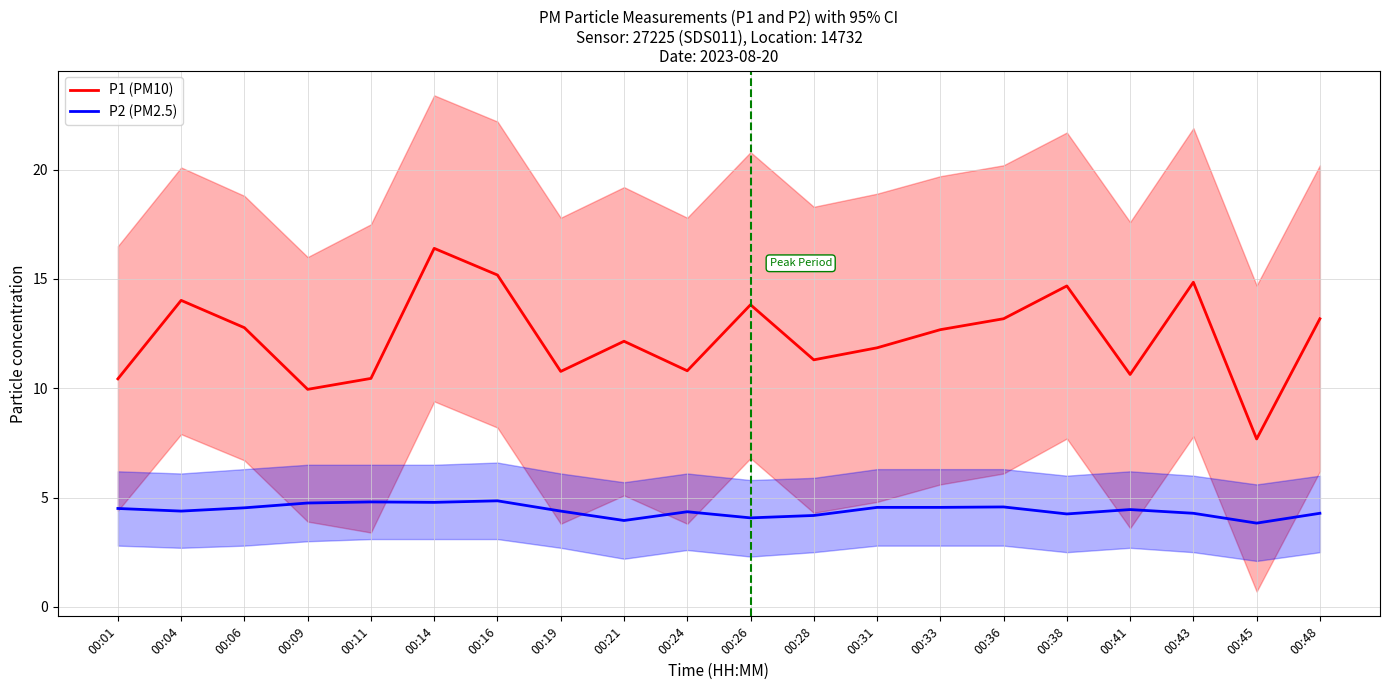

How many categories are shown in the chart?

20